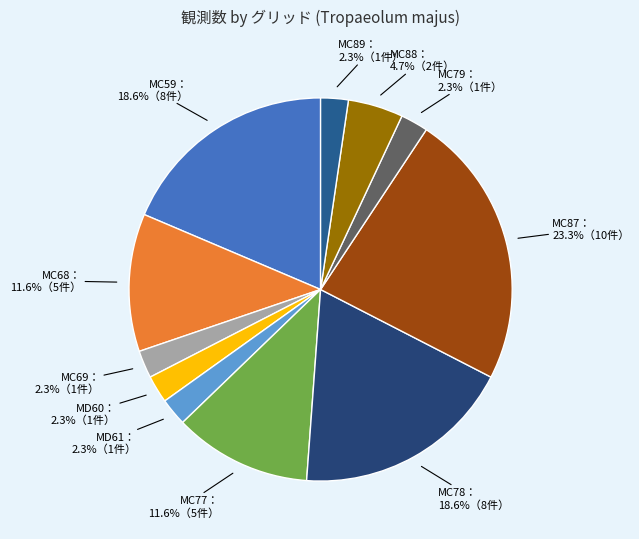

Count the number of slices in the pie.

11